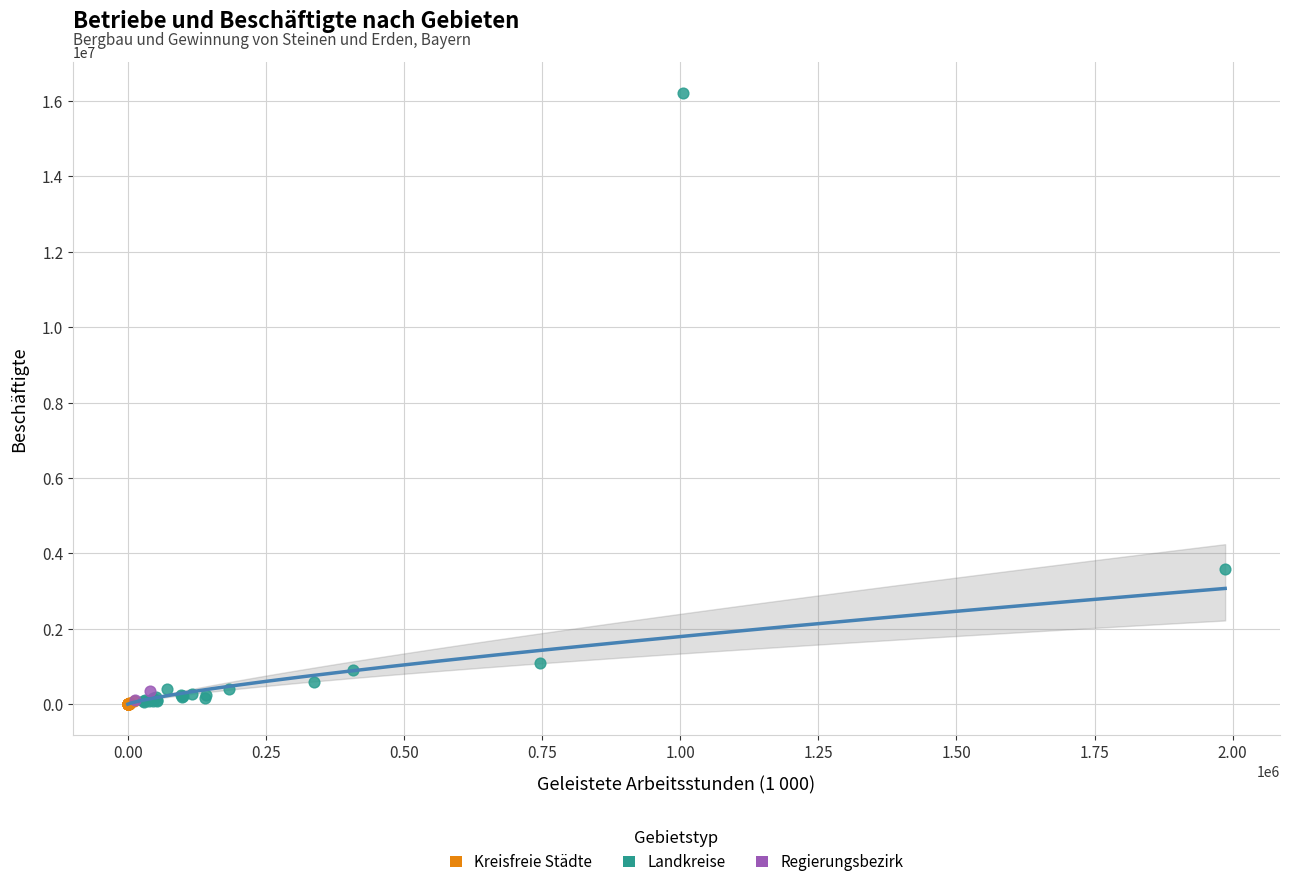

Which series reaches the maximum Y coordinate?

Landkreise